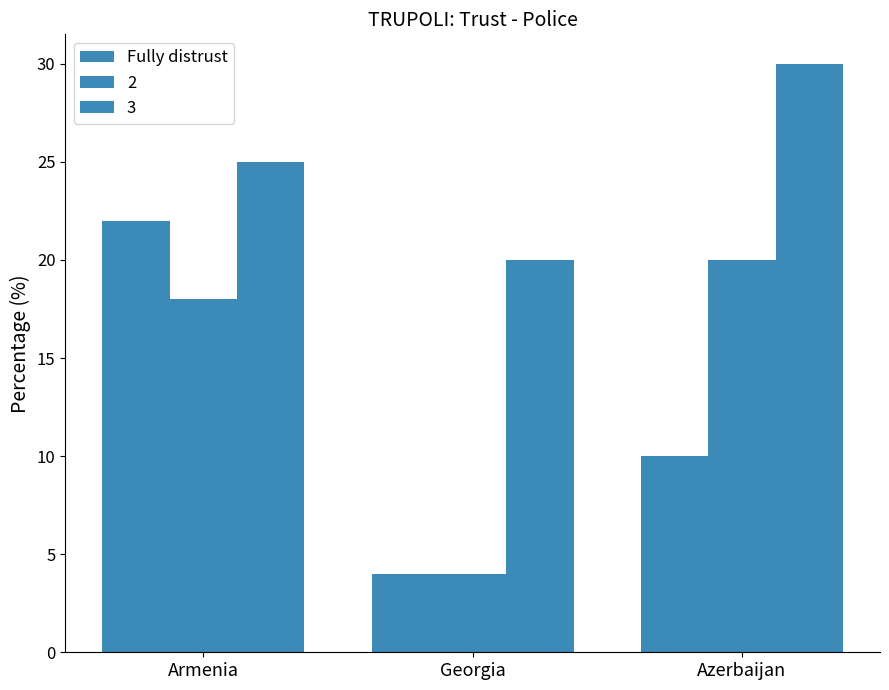

What is the smallest value displayed?

4